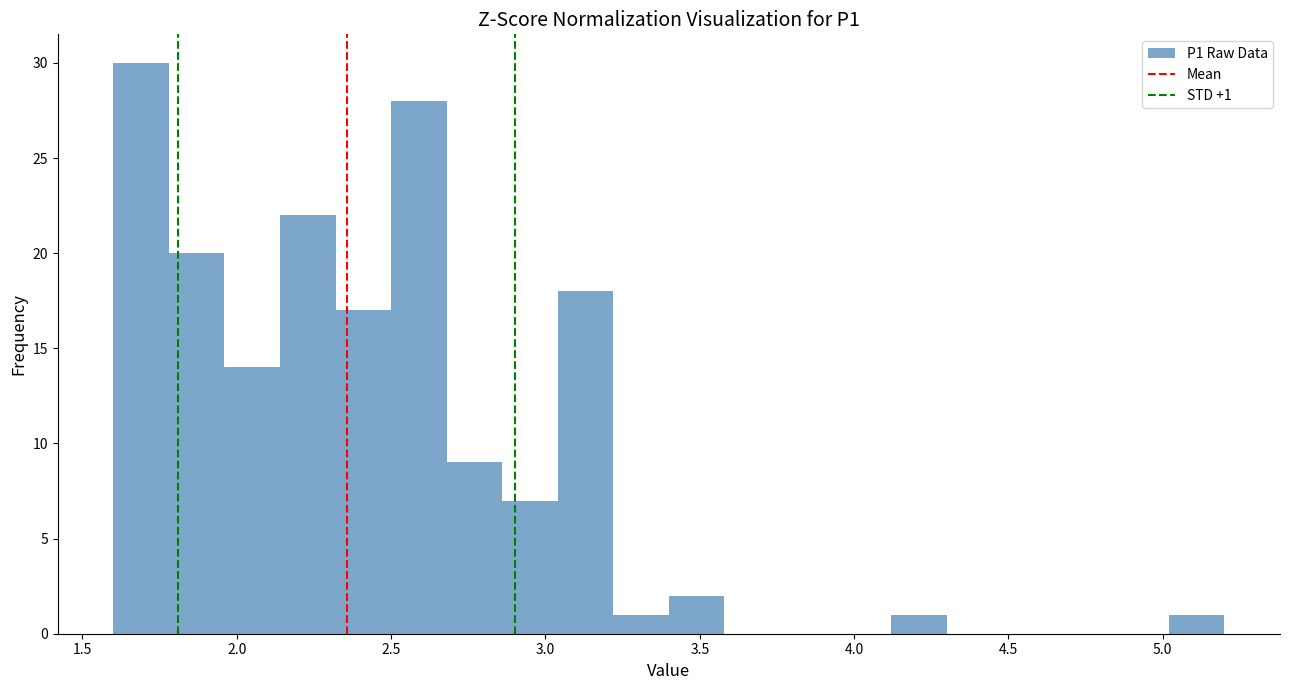

Read against the x-axis, roughly where is the centre of the tallest bar?

1.70